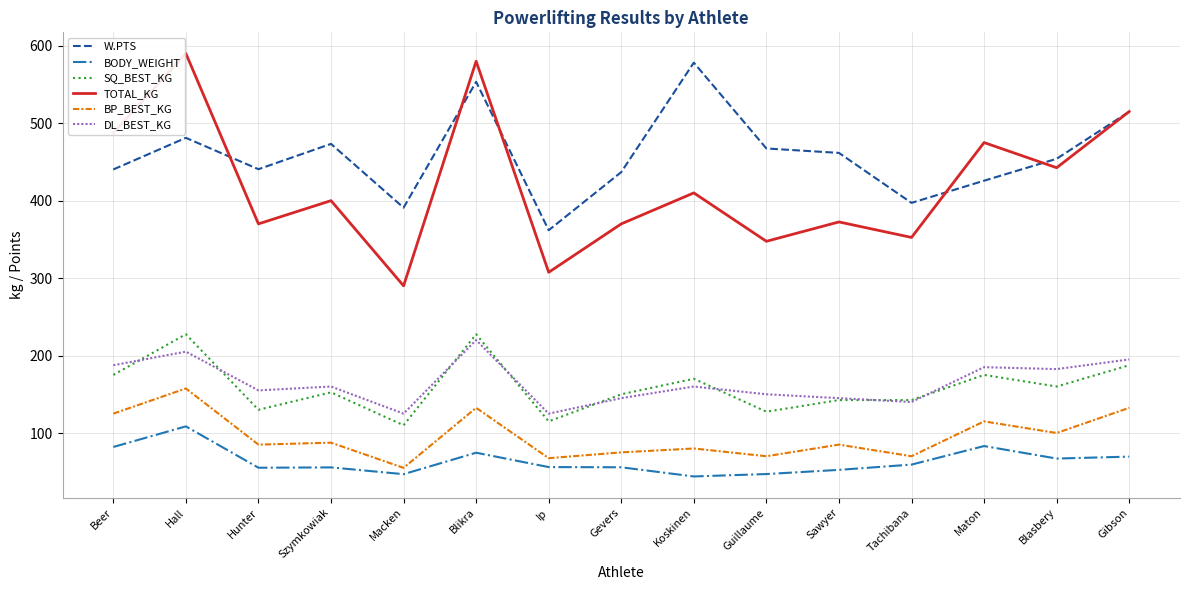

At which label does BODY_WEIGHT reach its peak?

Hall